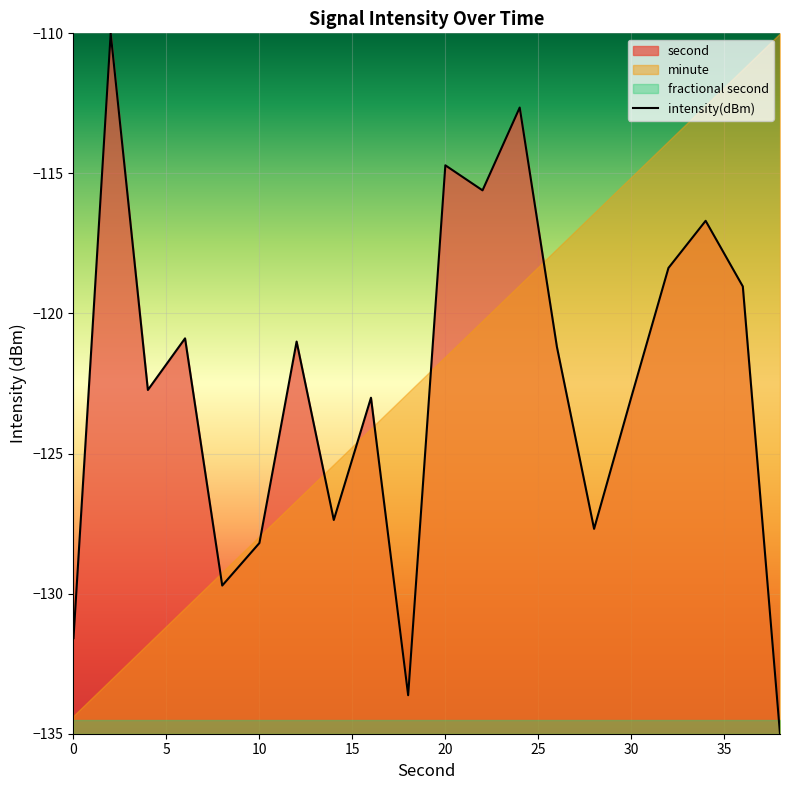

What is the minimum value for intensity(dBm)?

-135.0